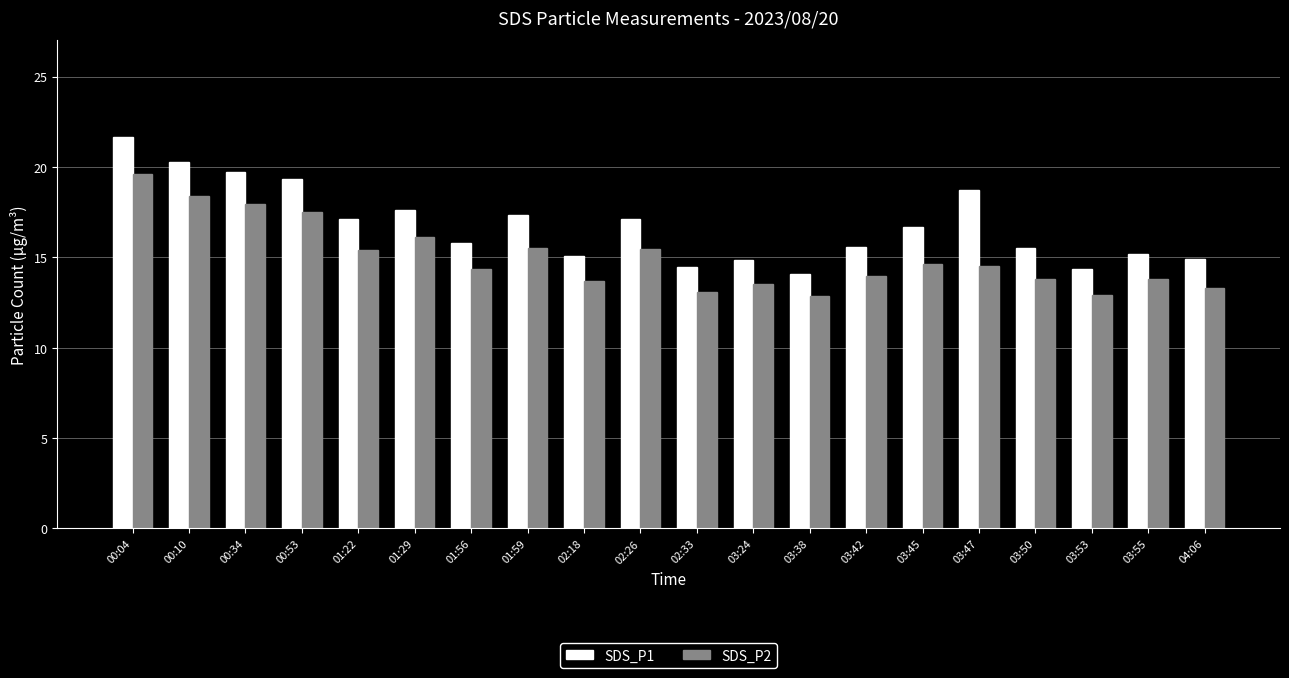

How many bars are there in total?

40